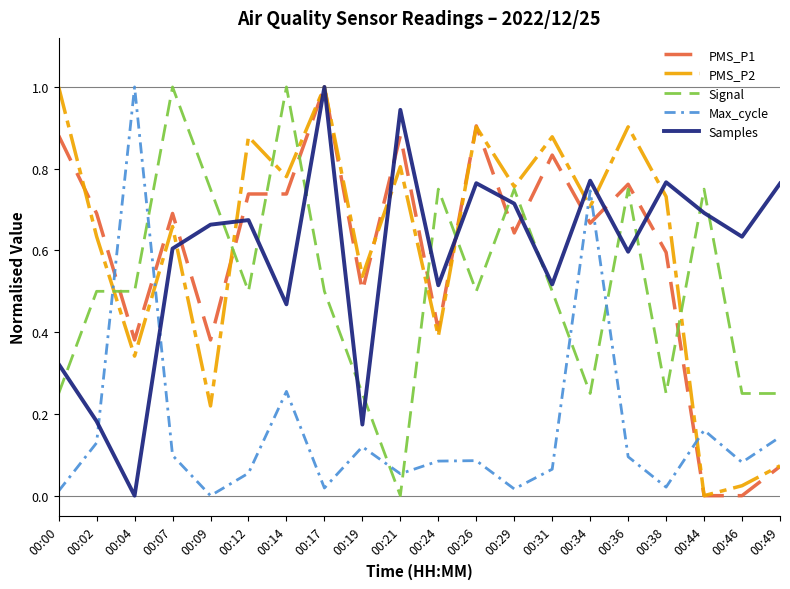

Which series changed the most between 00:04 and 00:36?

Max_cycle